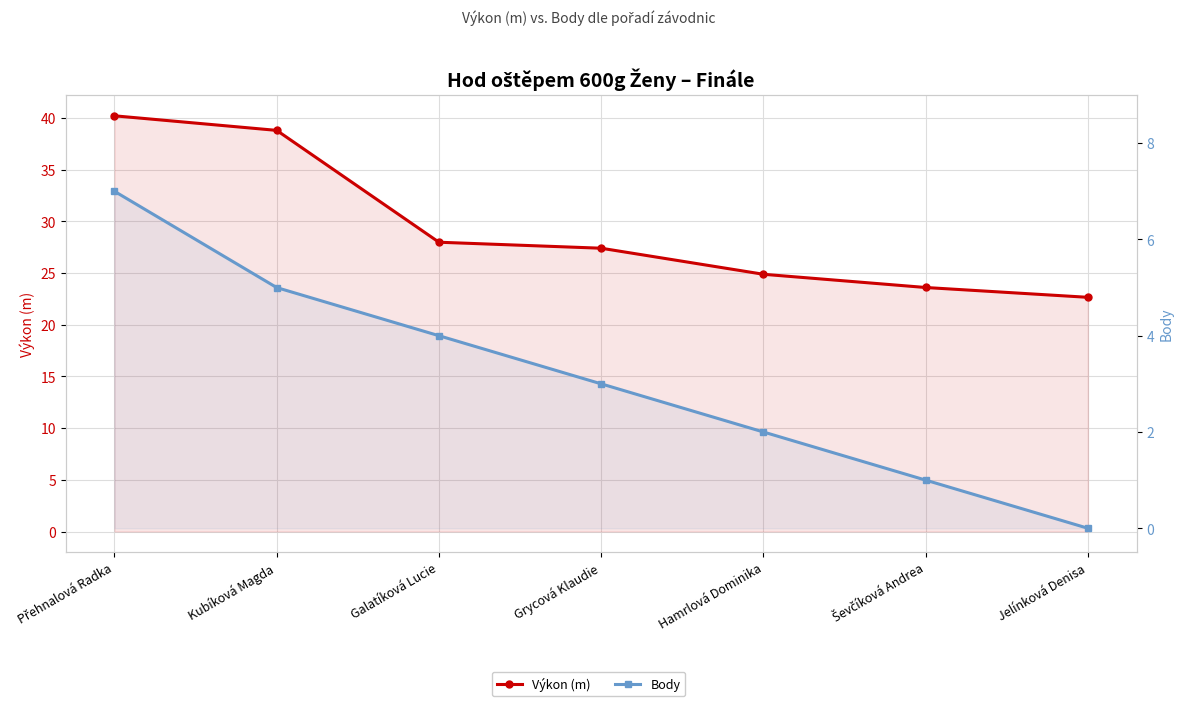

Does the chart have visible grid lines?

Yes